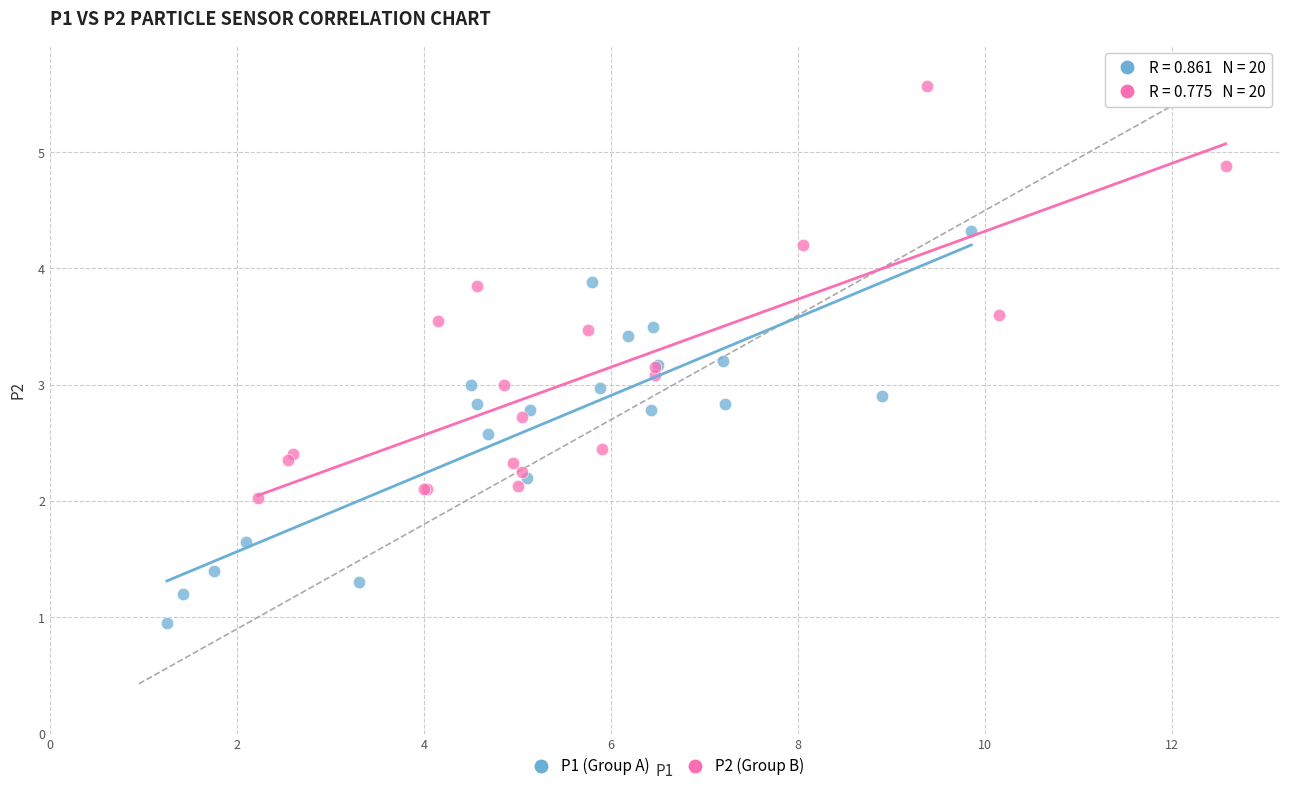

Which series reaches the minimum Y coordinate?

P1 (Group A)